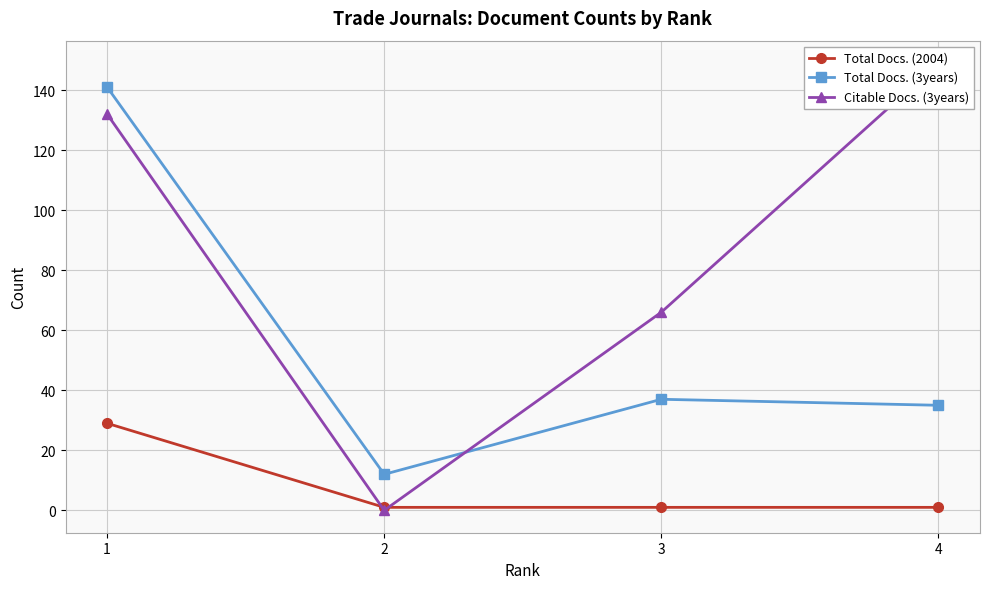

At which category is the sum across all series the highest?

1